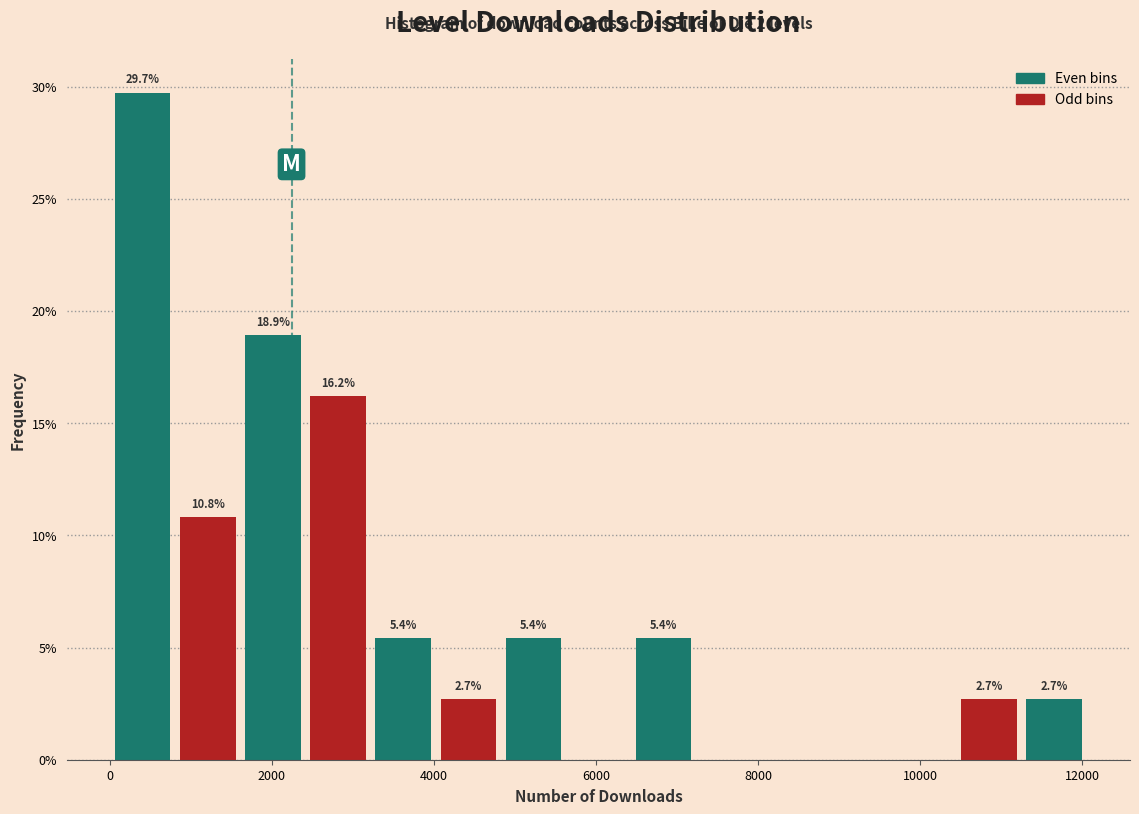

Over which range of the x-axis is the bar tallest?

0 to 800